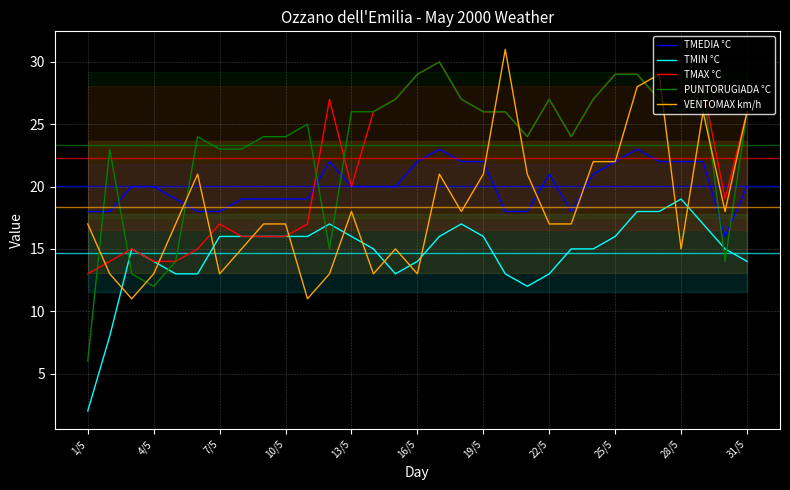

Reading left to right, transcribe all the data shown in this chart.

TMEDIA °C: 18	18	20	20	19	18	18	19	19	19	19	22	20	20	20	22	23	22	22	18	18	21	18	21	22	23	22	22	22	16	20
TMIN °C: 2	8	15	14	13	13	16	16	16	16	16	17	16	15	13	14	16	17	16	13	12	13	15	15	16	18	18	19	17	15	14
TMAX °C: 13	14	15	14	14	15	17	16	16	16	17	27	20	26	27	29	30	27	26	26	24	27	24	27	29	29	27	26	28	19	26
PUNTORUGIADA °C: 6	23	13	12	14	24	23	23	24	24	25	15	26	26	27	29	30	27	26	26	24	27	24	27	29	29	27	26	28	14	26
VENTOMAX km/h: 17	13	11	13	17	21	13	15	17	17	11	13	18	13	15	13	21	18	21	31	21	17	17	22	22	28	29	15	26	18	26